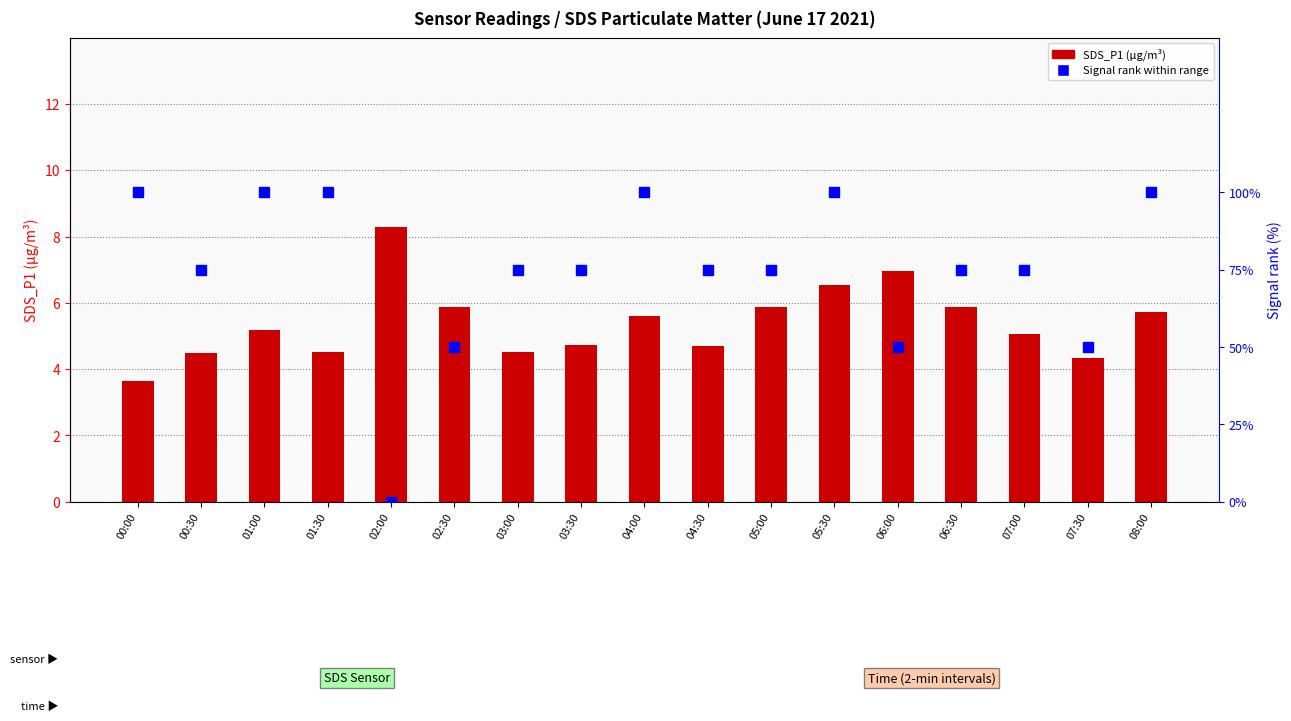

Between 03:00 and 04:30, which series saw the biggest shift?

SDS_P1